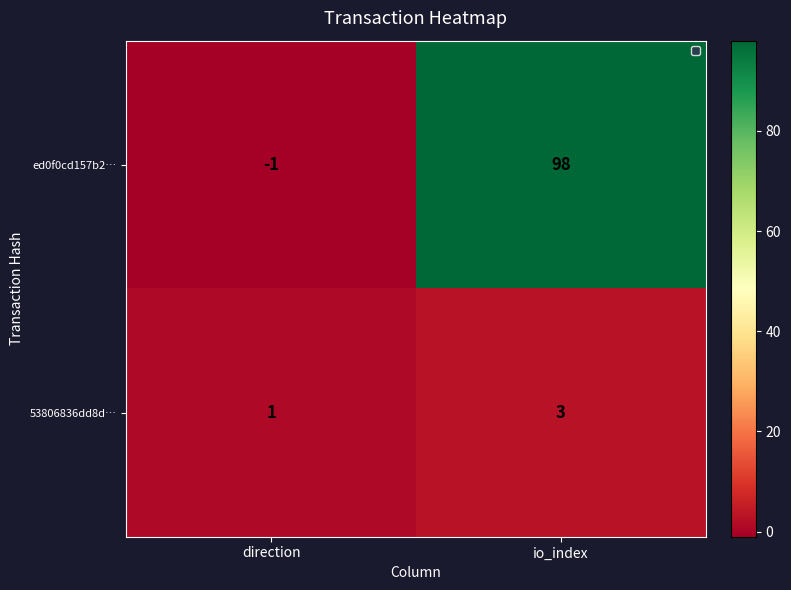

What is the difference between the maximum and minimum values in the ed0f0cd157b2… series?

99